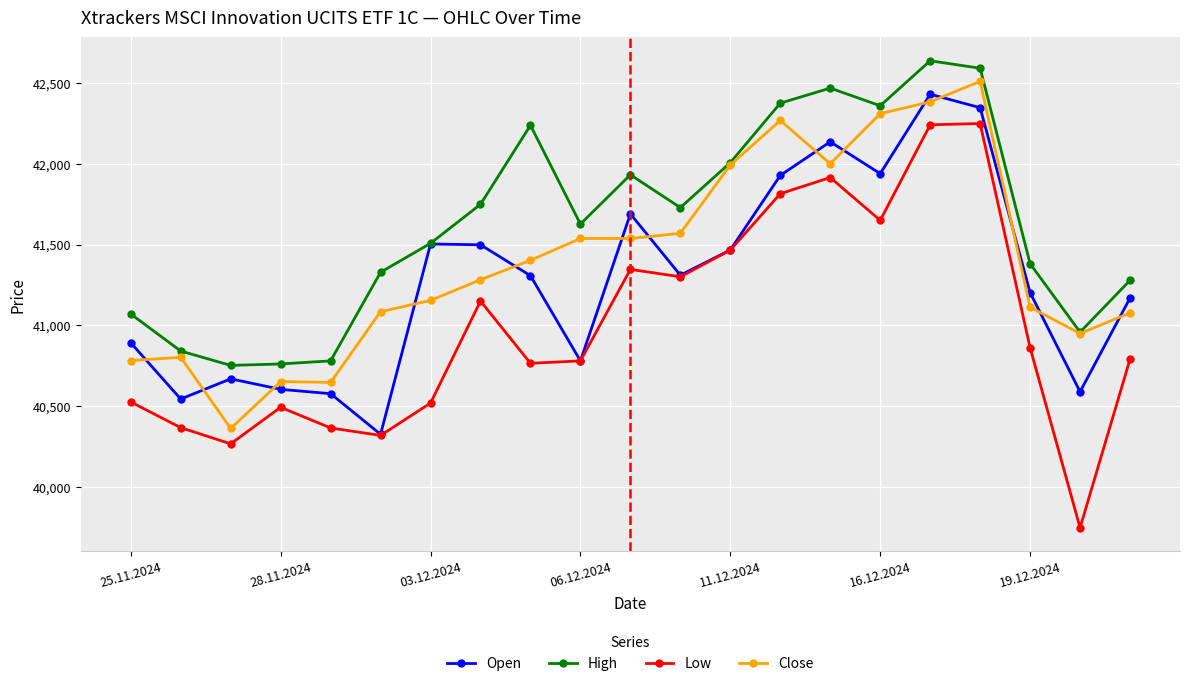

What is the minimum value shown in the chart?

39749